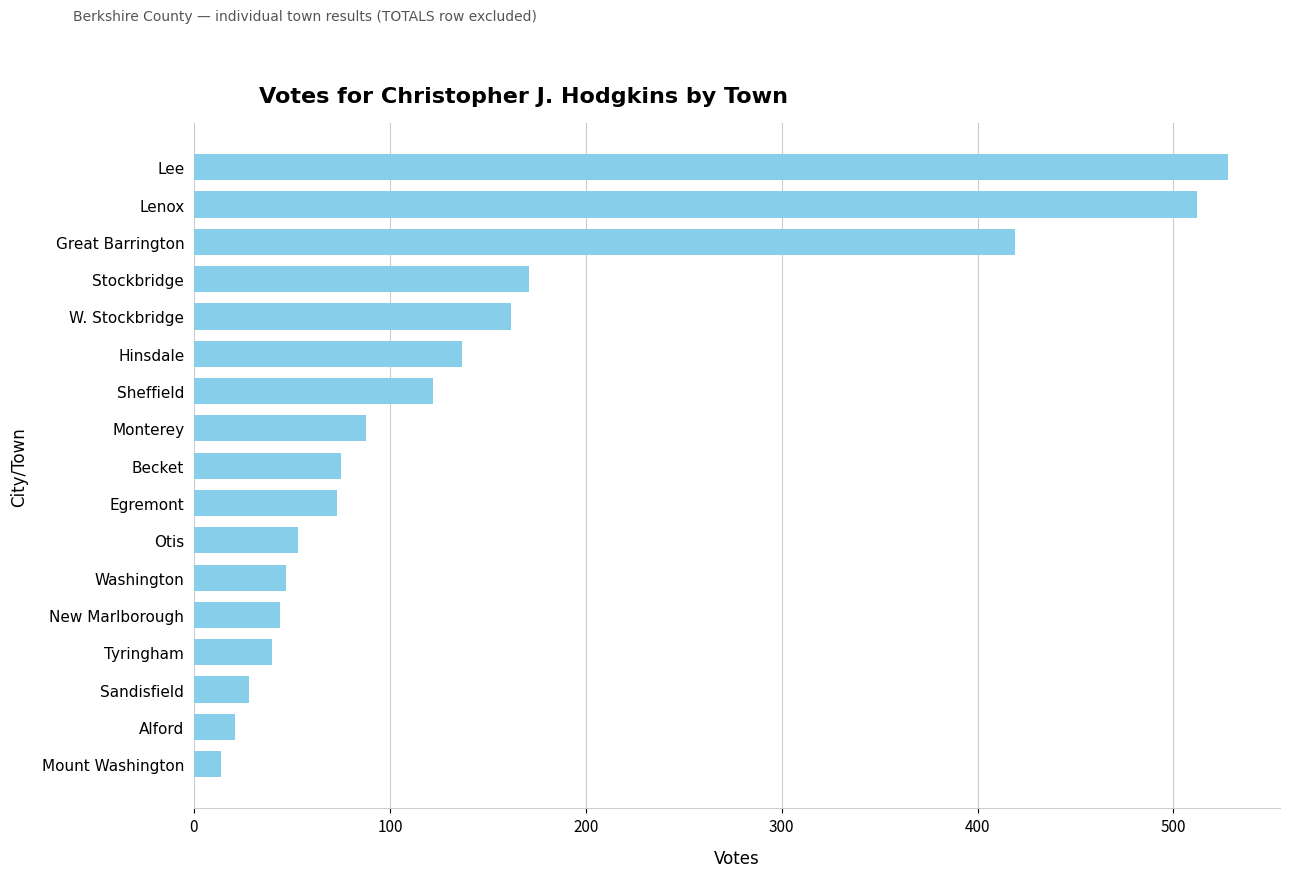

Are the bars horizontal?

Yes